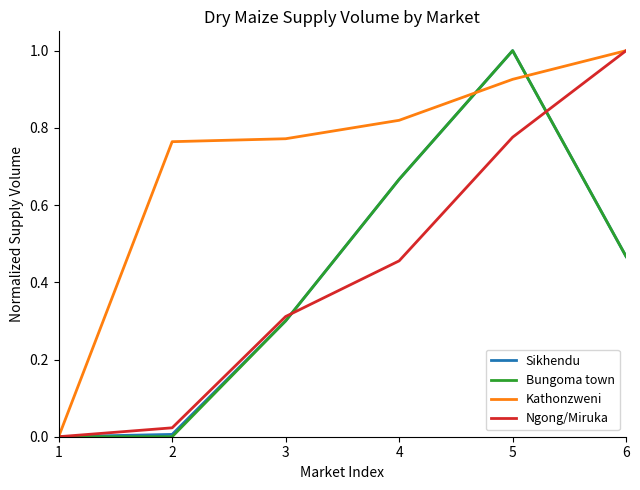

Between 3 and 6, which series saw the biggest shift?

Ngong/Miruka